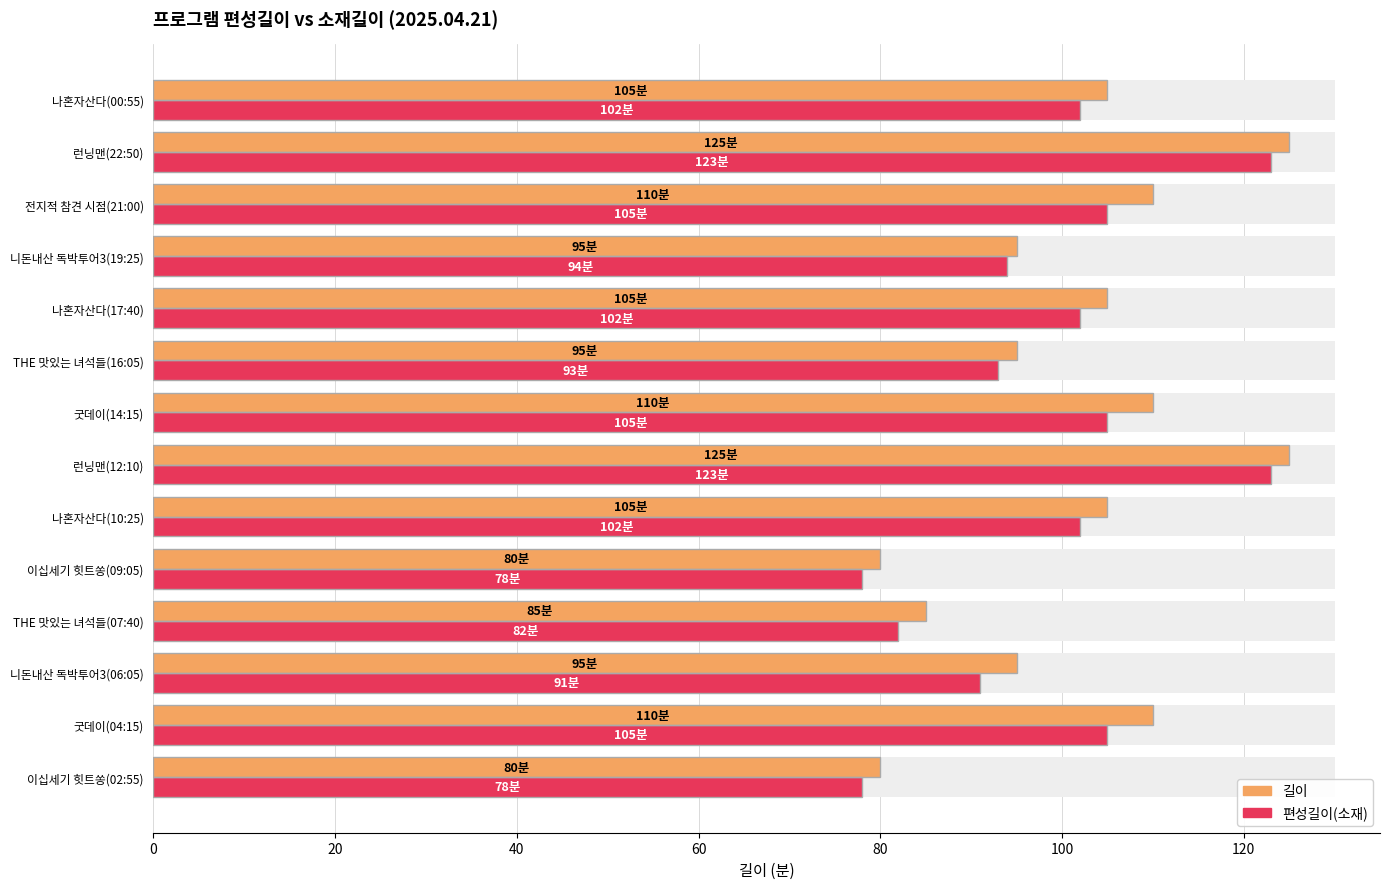

What value does the 편성길이(소재) series have at 나혼자산다(00:55), to the nearest 10?

100